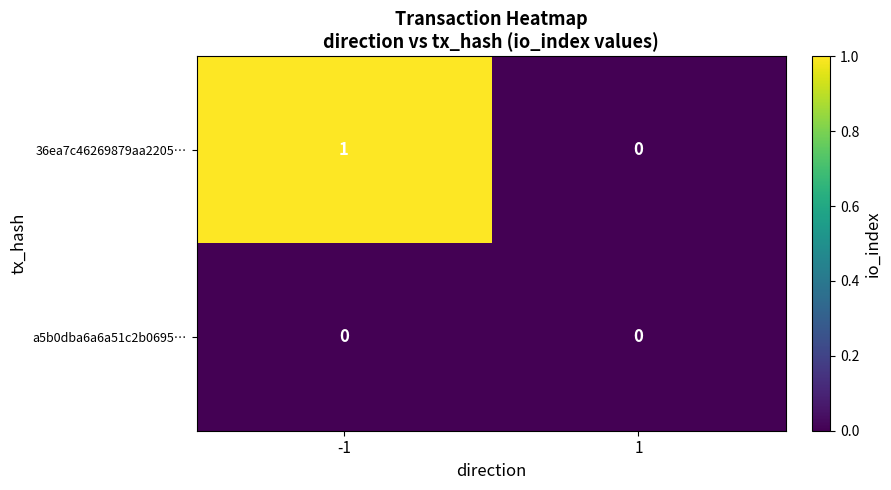

Reading left to right, extract all data points from this chart.

36ea7c46269879aa2205…: 1	0
a5b0dba6a6a51c2b0695…: 0	0